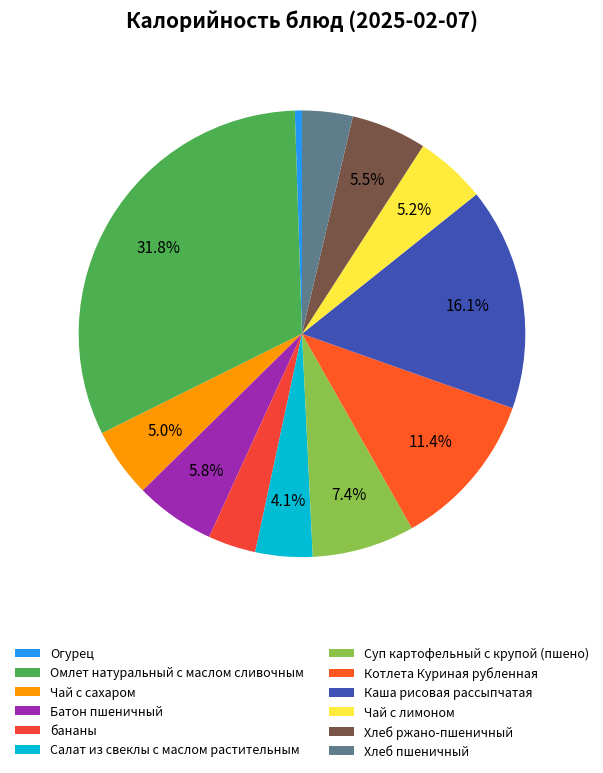

Does Омлет натуральный с маслом сливочным account for over 50% of the chart?

No